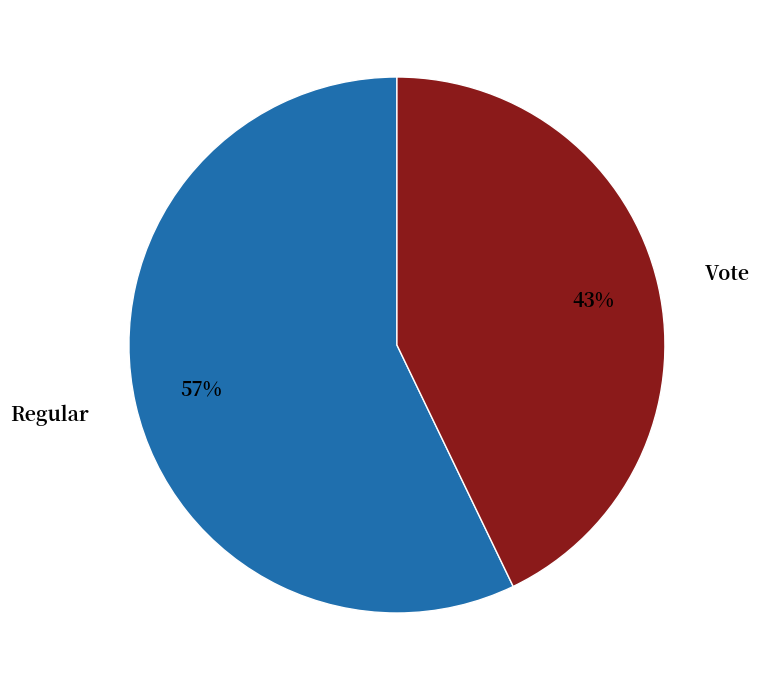

True or false: Regular accounts for 57% of the total.

True